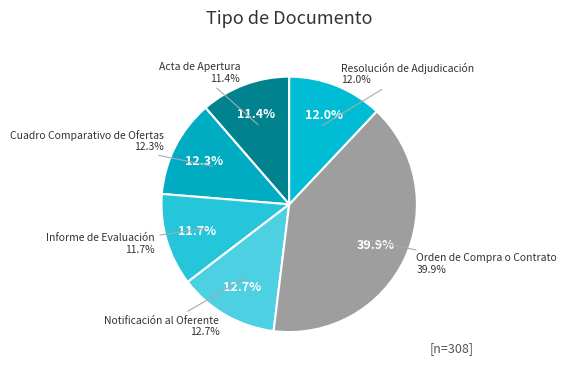

Which has a higher value, Informe de Evaluación or Notificación al Oferente?

Notificación al Oferente